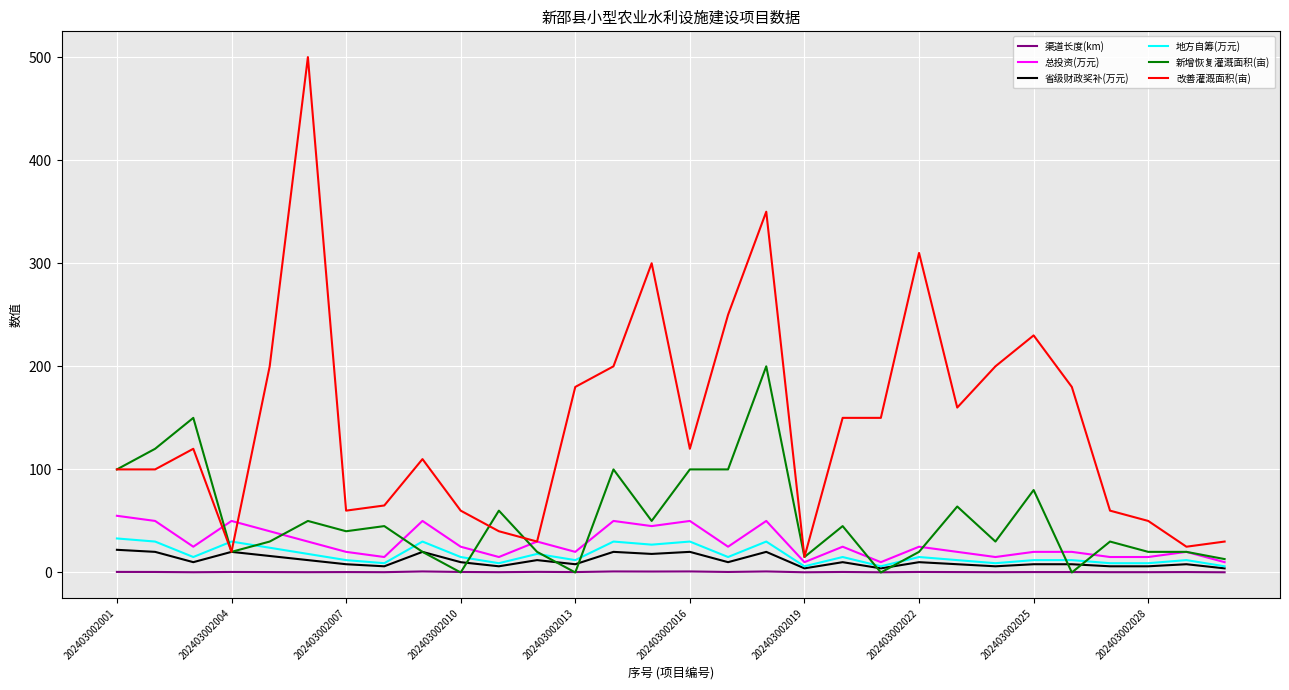

Which series has the largest range (max minus min)?

改善灌溉面积(亩)